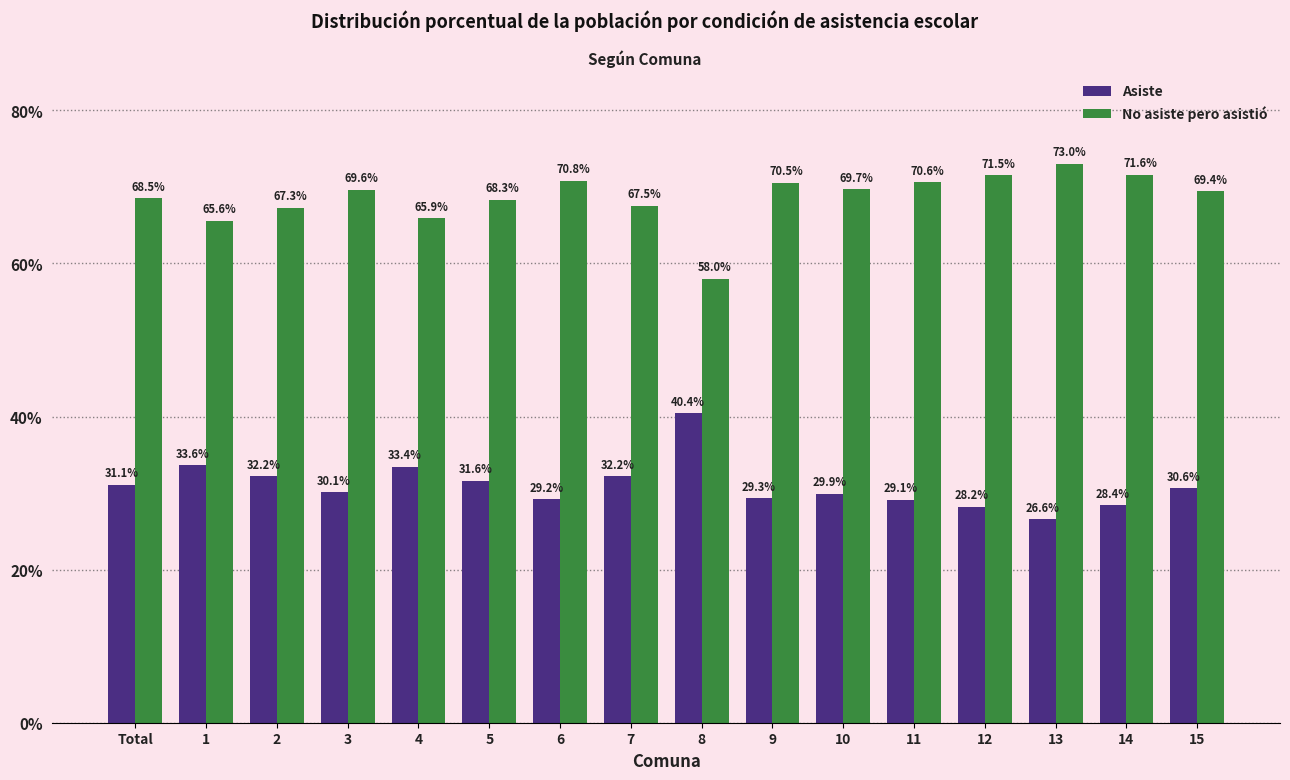

Reading left to right, list all the values displayed in this chart.

Asiste: Total=31.1	1=33.6	2=32.2	3=30.1	4=33.4	5=31.6	6=29.2	7=32.2	8=40.4	9=29.3	10=29.9	11=29.1	12=28.2	13=26.6	14=28.4	15=30.6
No asiste pero asistió: Total=68.5	1=65.6	2=67.3	3=69.6	4=65.9	5=68.3	6=70.8	7=67.5	8=58.0	9=70.5	10=69.7	11=70.6	12=71.5	13=73.0	14=71.6	15=69.4